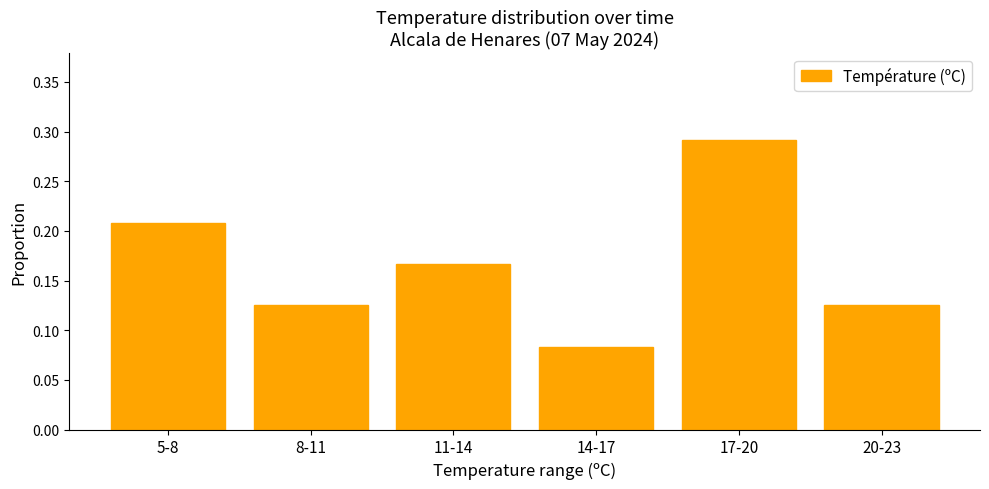

The chart shows a value of 0.2 at 8-11. True or false?

False